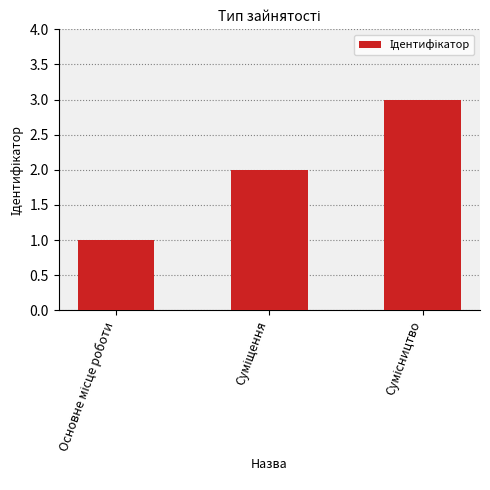

What is the sum of all values?

6